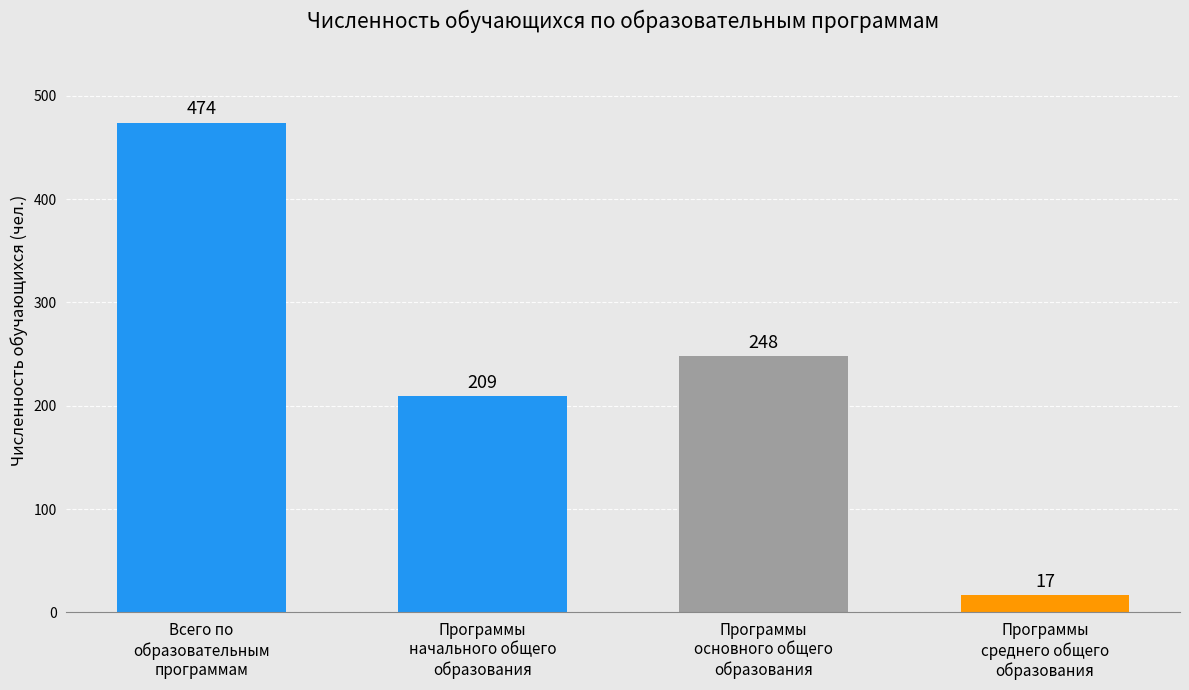

Which label corresponds to the smallest value in the chart?

Программы
среднего общего
образования